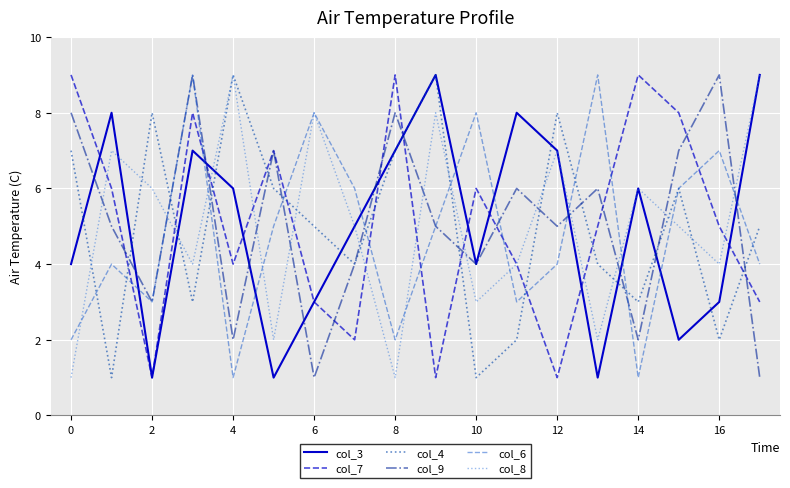

True or false: col_9 and col_4 cross at least once.

True